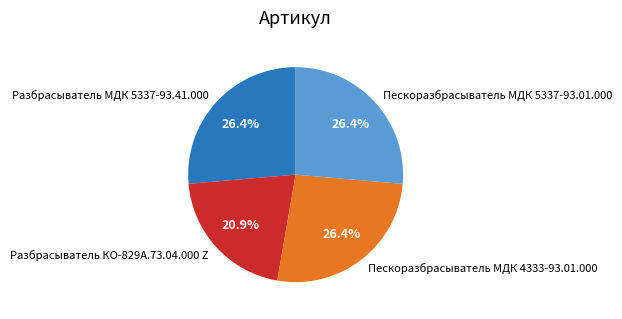

To the nearest percent, what portion does Пескоразбрасыватель МДК 5337-93.01.000 represent?

26%